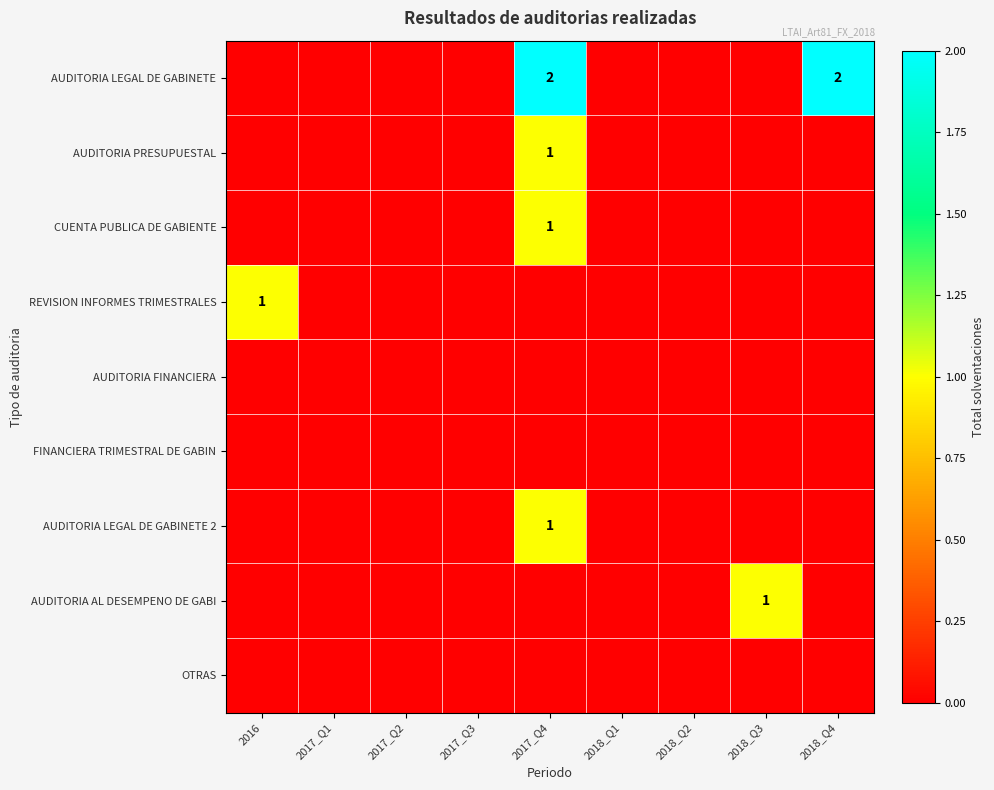

Is it true that AUDITORIA AL DESEMPENO DE GABI equals 0 at 2016?

True